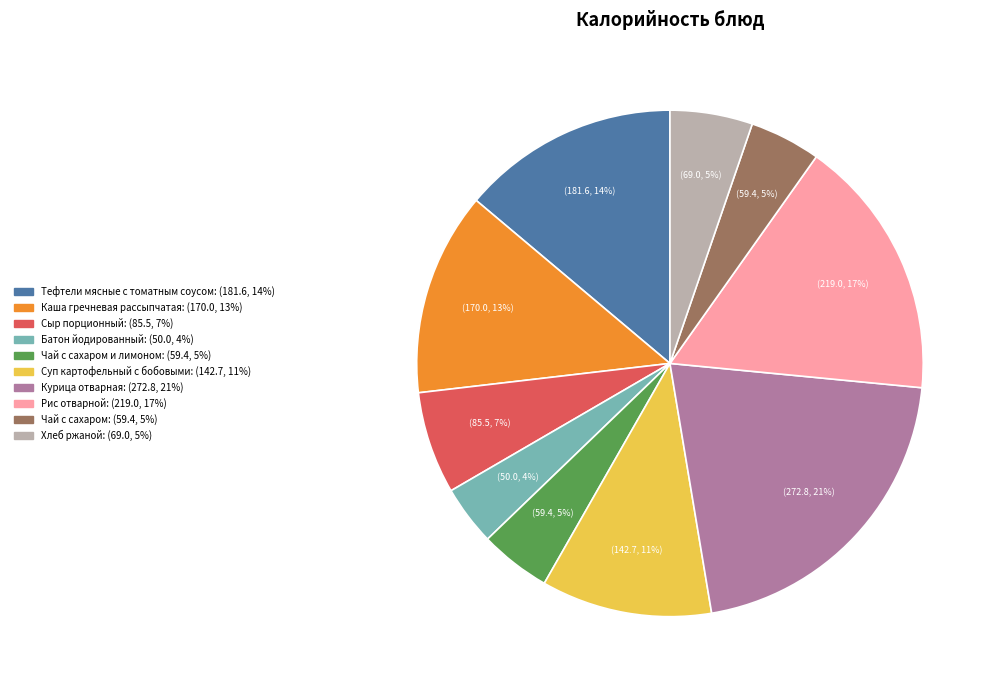

Does any single category account for the majority?

No